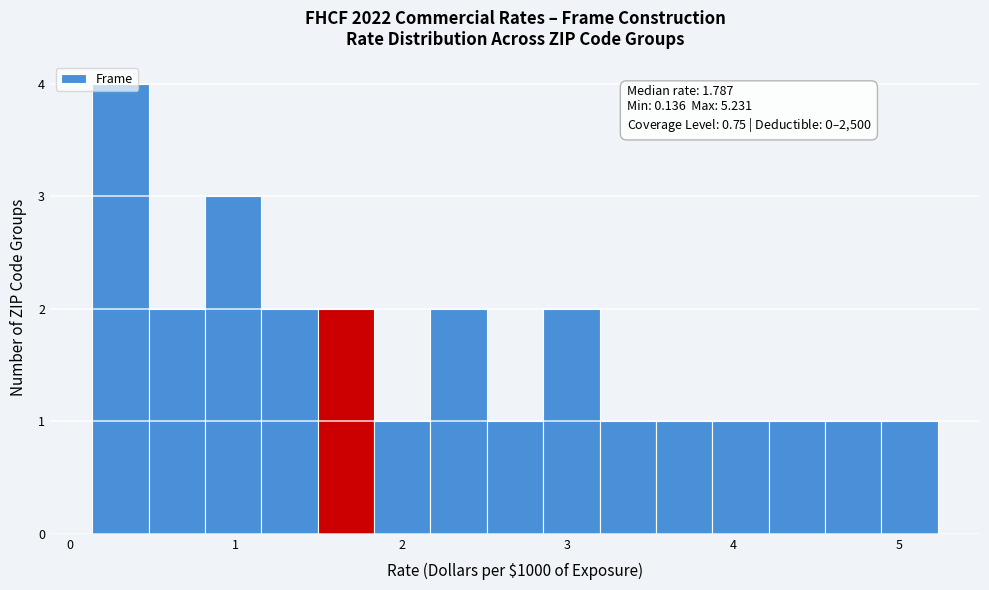

Around what value on the x-axis is the tallest bar? Give the approximate position of its centre, as read against the axis.

0.3